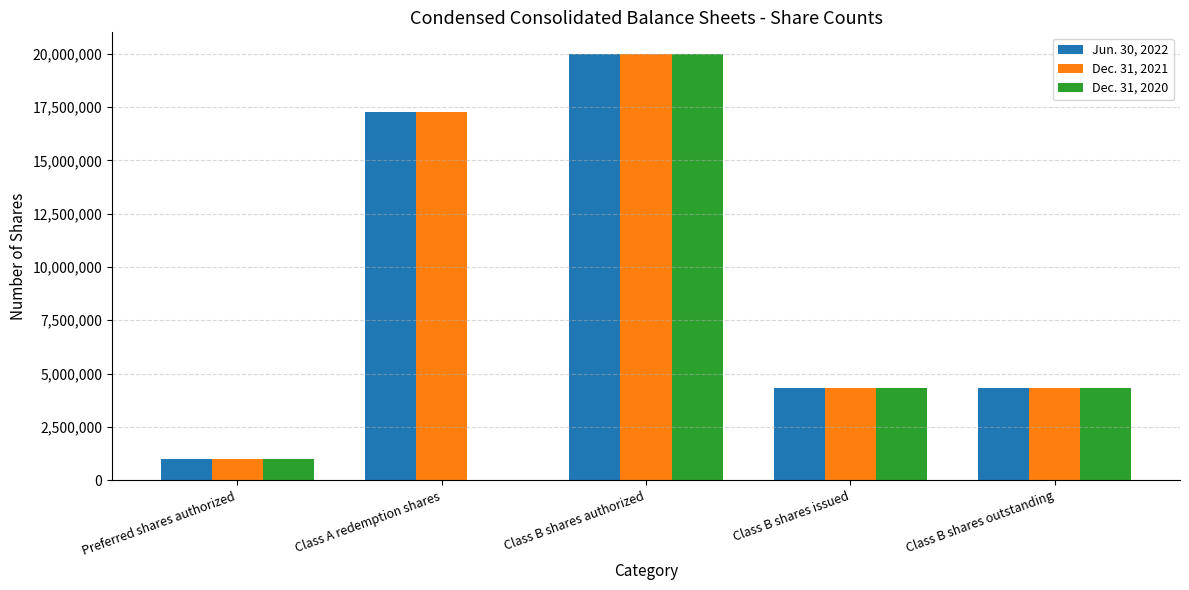

Are the bars grouped side by side (vs. stacked)?

Yes